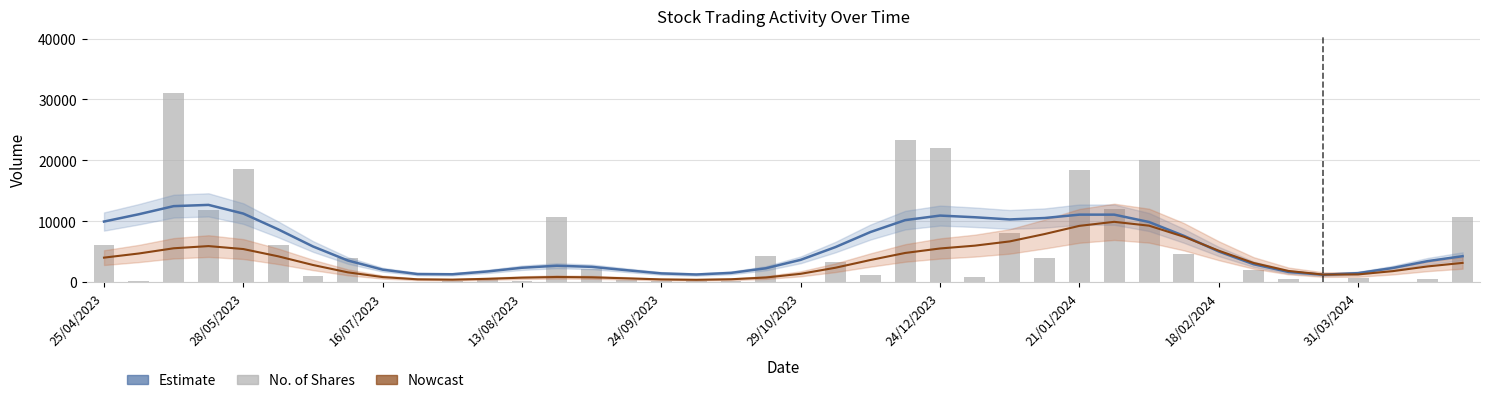

What are all the series names shown in the legend?

Estimate, Nowcast, No. of Shares